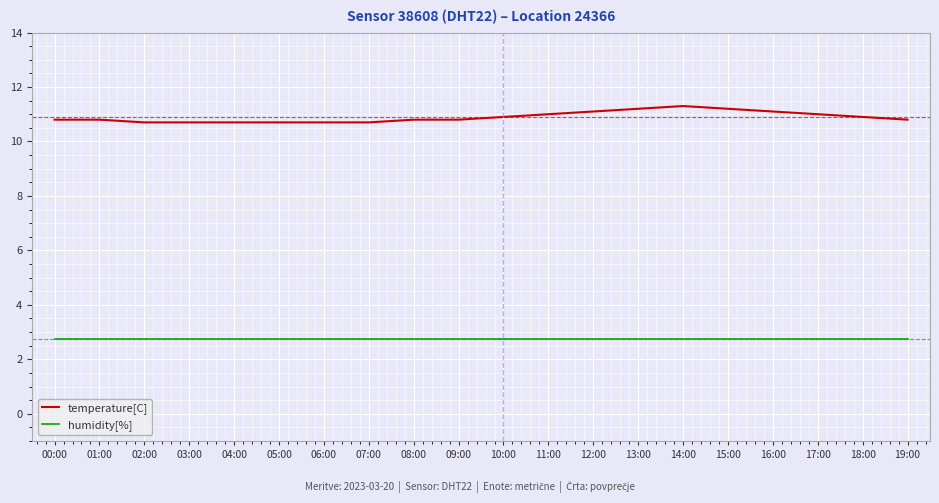

Rank the series by their maximum value, from lowest to highest.

humidity[%], temperature[C]